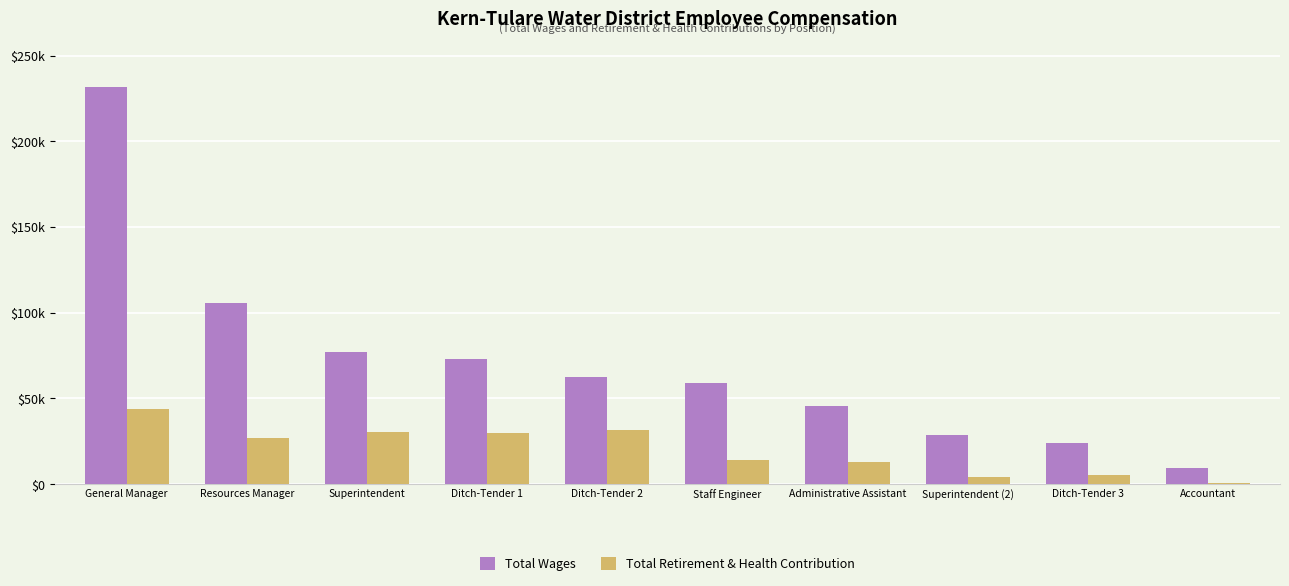

What are all the series names shown in the legend?

Total Wages, Total Retirement & Health Contribution